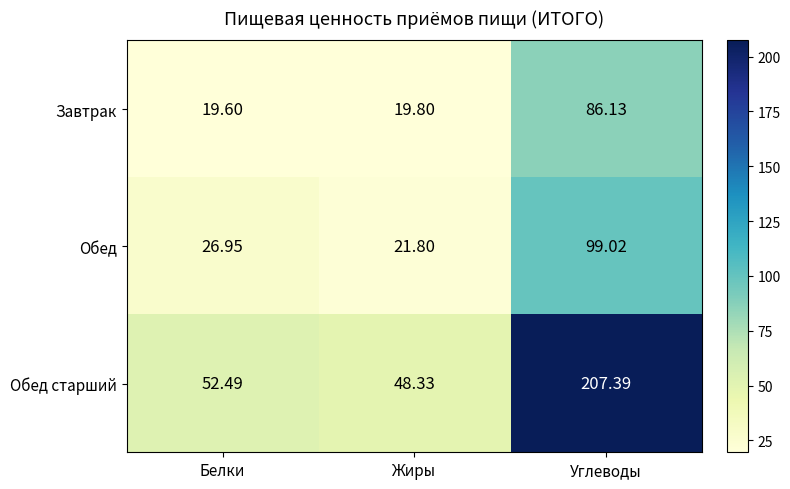

List the labels in order of Обед старший value, largest first.

Углеводы, Белки, Жиры